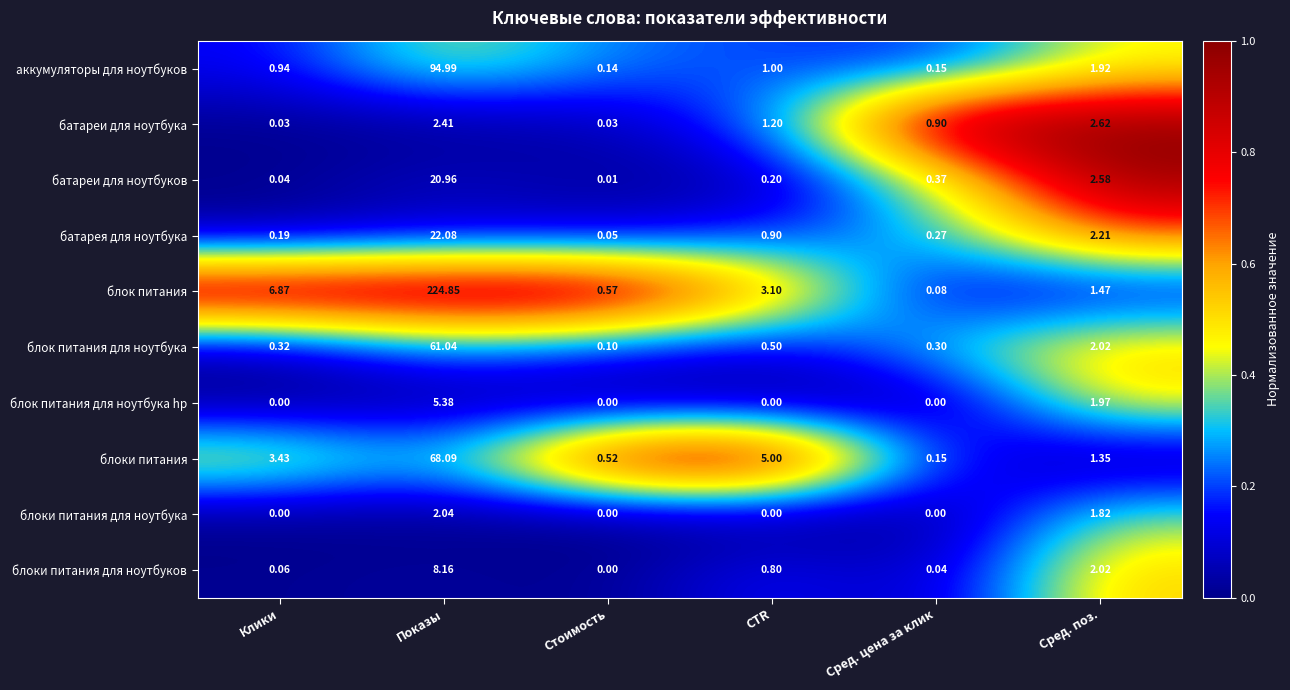

At which category is the sum across all series the highest?

Показы